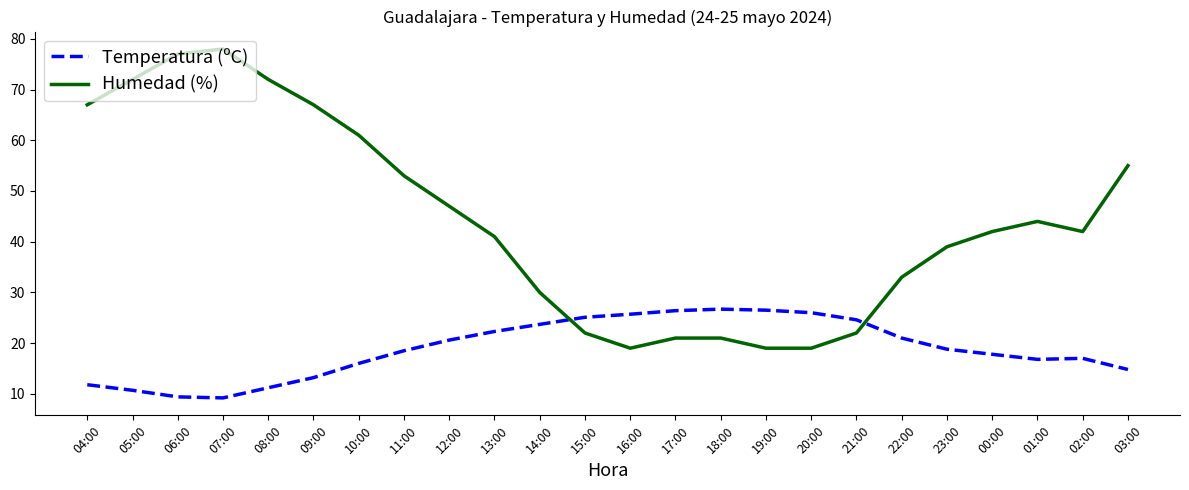

At 02:00, list the series in order from smallest to largest.

Temperatura (ºC), Humedad (%)